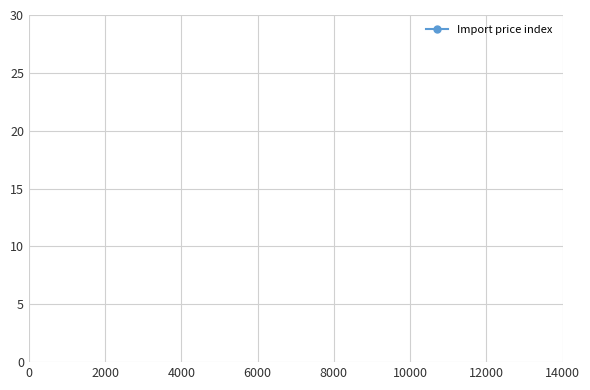

How many categories are shown in the chart?

20